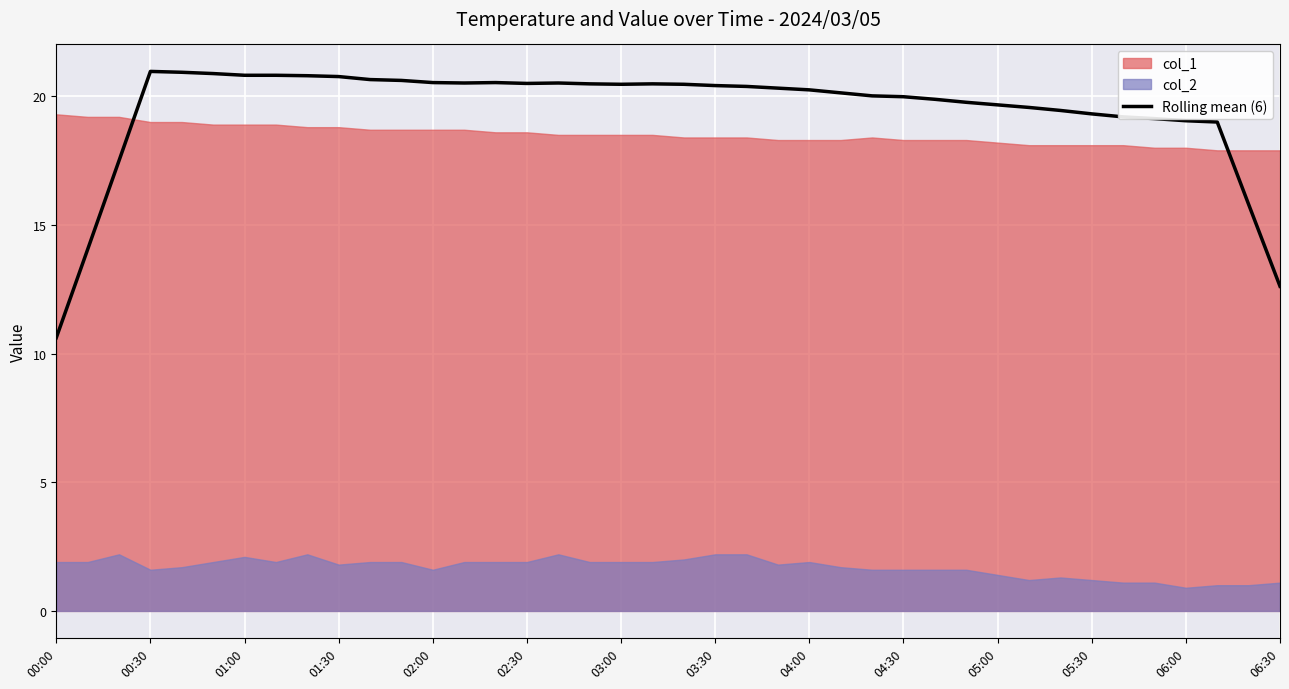

What is the maximum value for Rolling mean (6)?

21.0